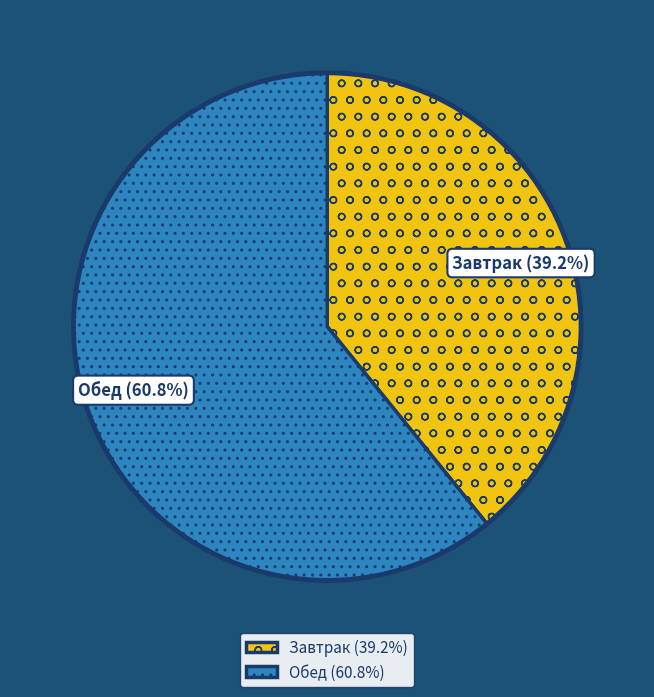

What percentage do Завтрак and Обед together represent?

100.0%